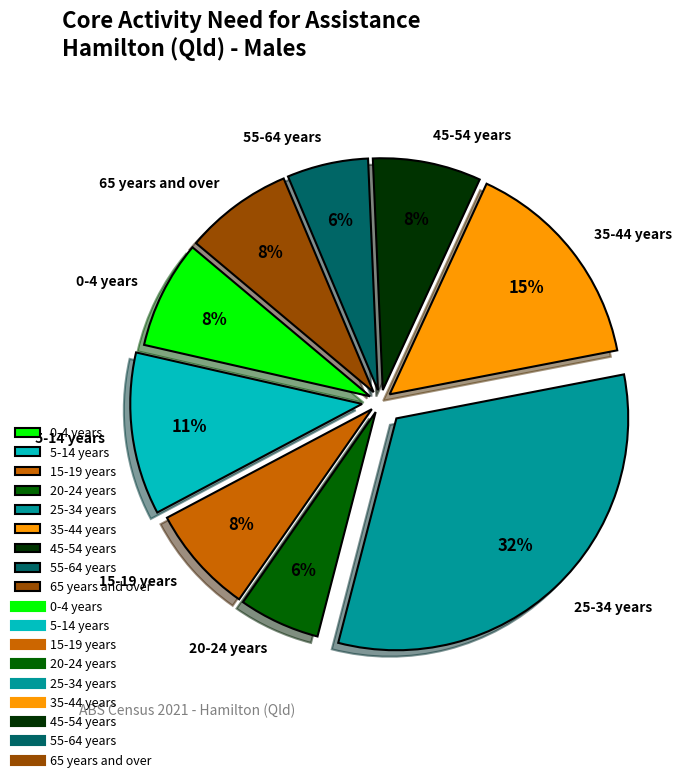

Which has a higher value, 45-54 years or 35-44 years?

35-44 years